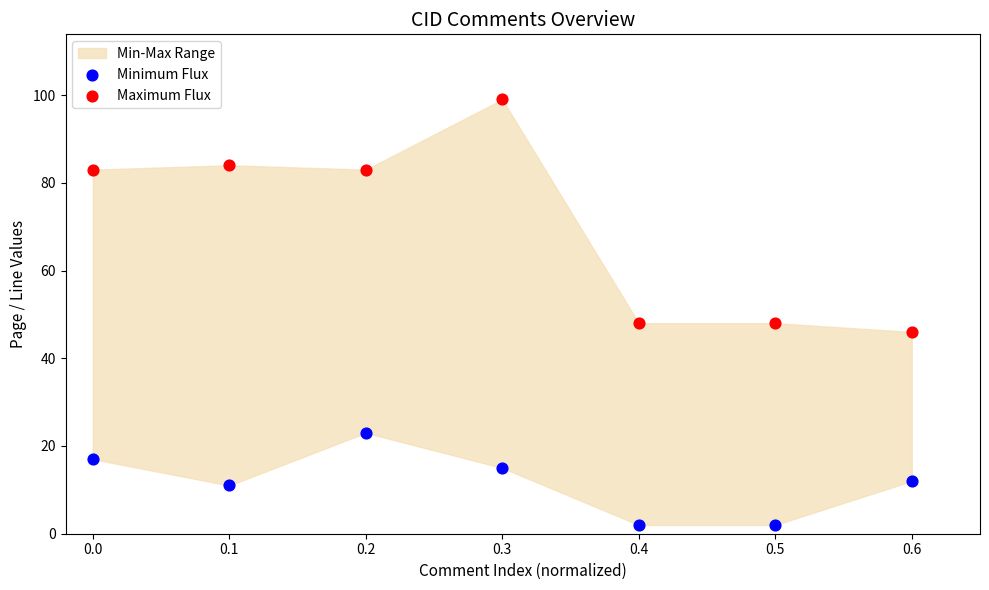

Across all data points, what is the range of Y values (max minus min)?

97